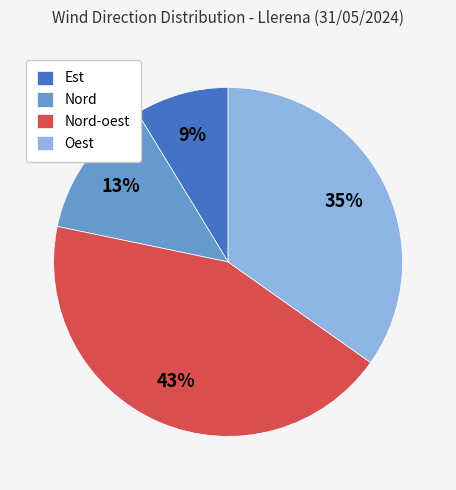

To the nearest percent, what portion does Oest represent?

35%